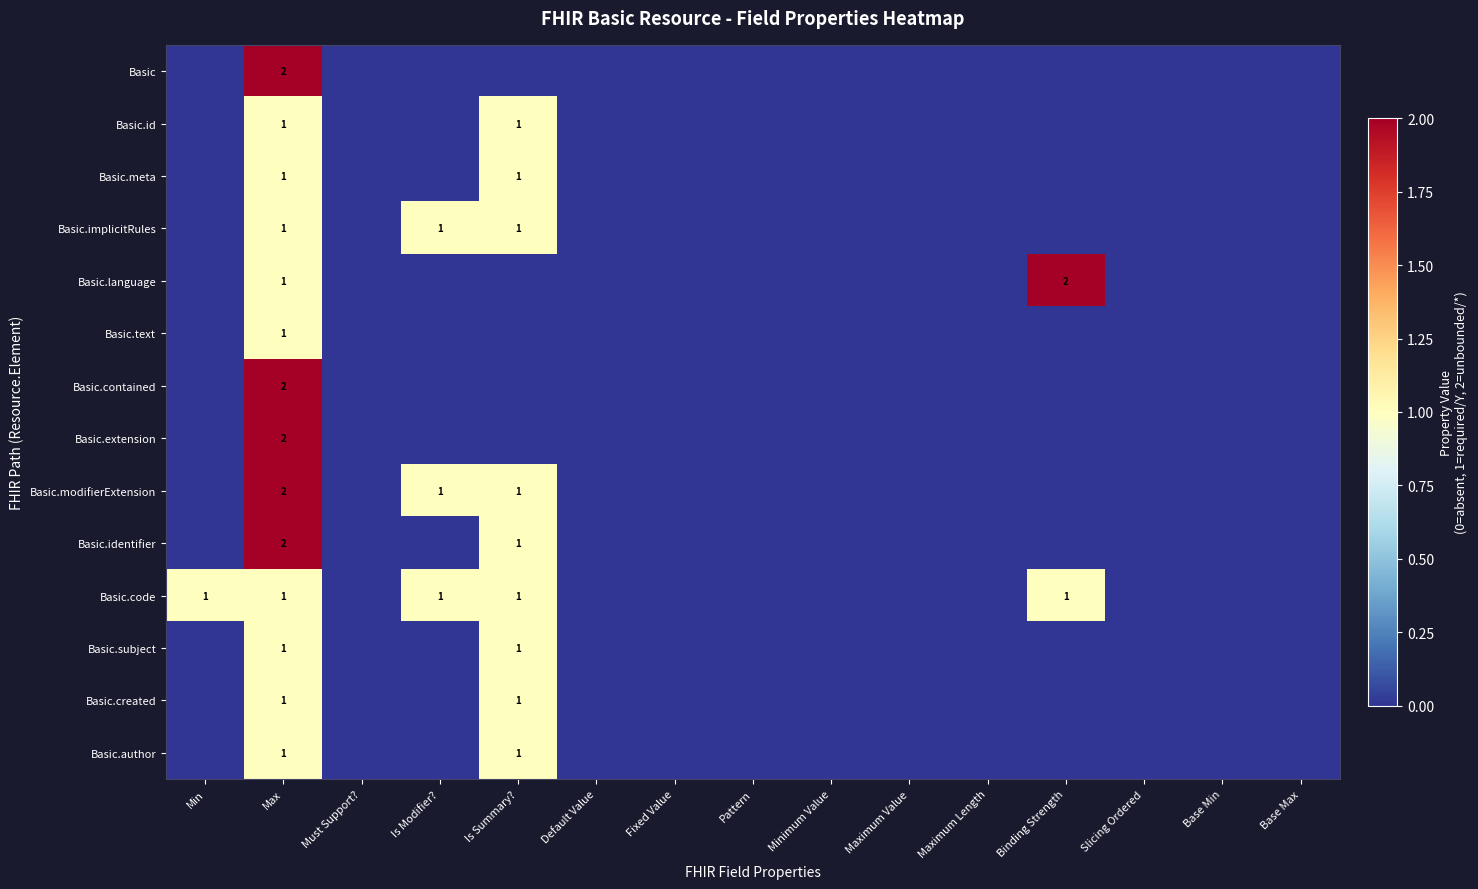

What is the total value across all series at Max?

19